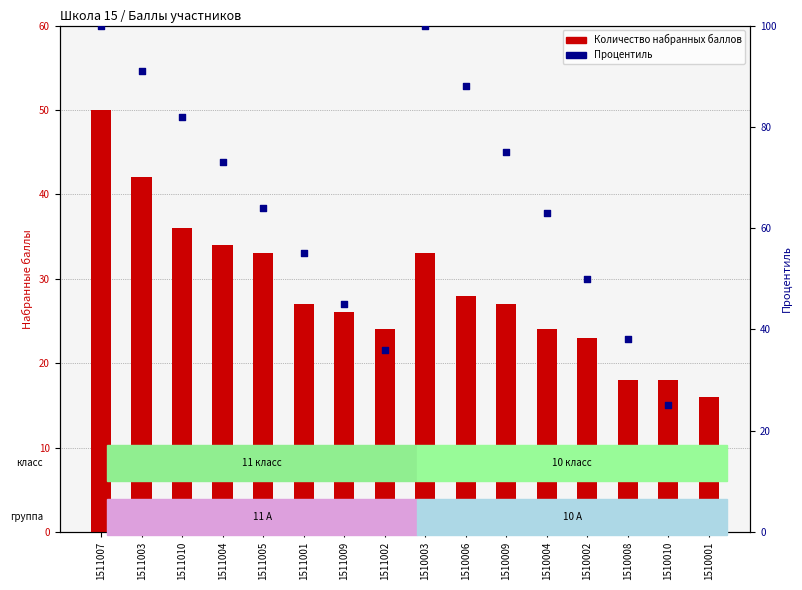

At how many categories does at least one series exceed 21?

15